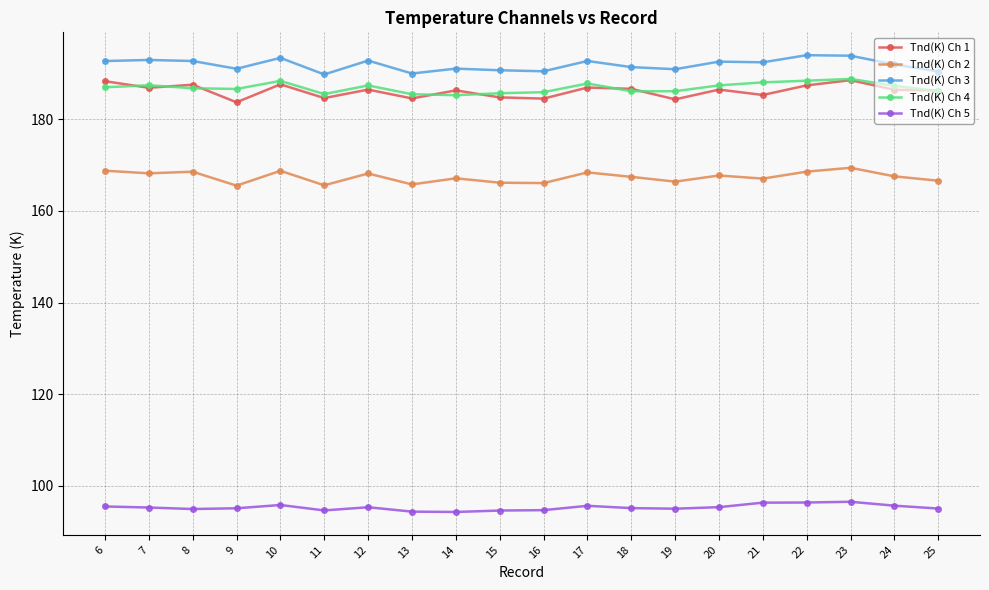

True or false: Tnd(K) Ch 1 has more than 2 points higher than both neighbors.

True